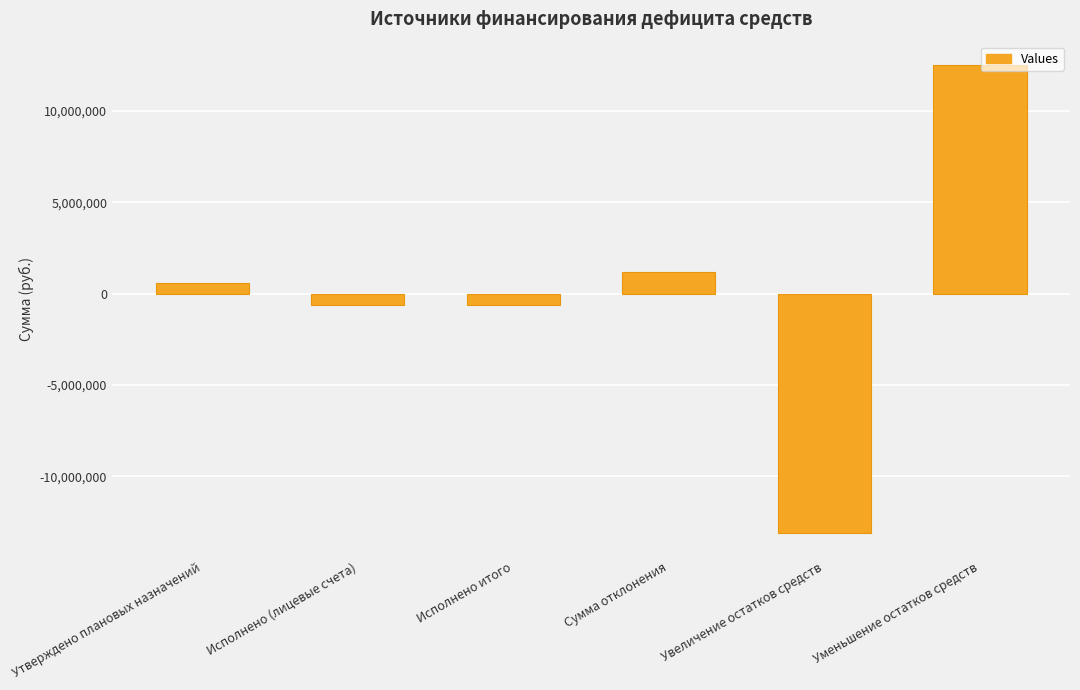

What is the label of the 5th bar from the right?

Исполнено (лицевые счета)